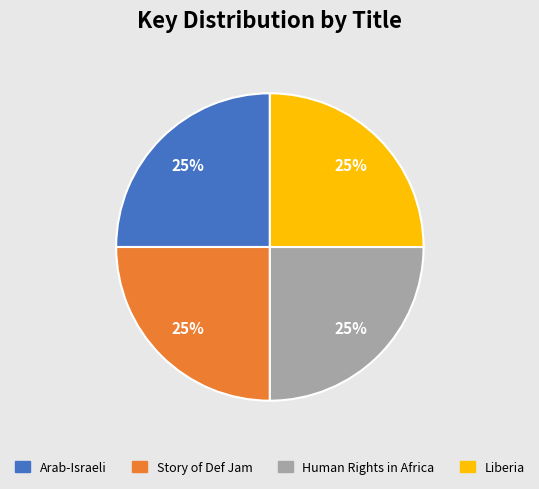

Does any single category account for the majority?

No